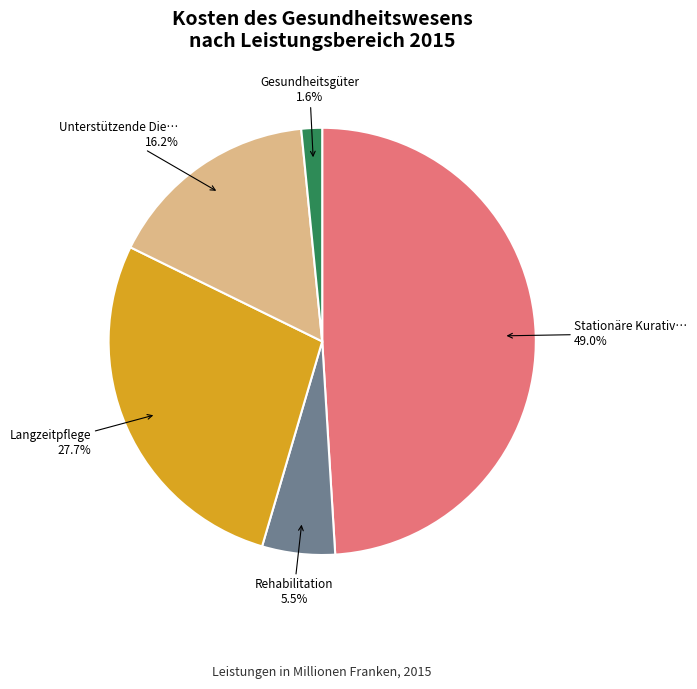

Does any single category account for the majority?

No